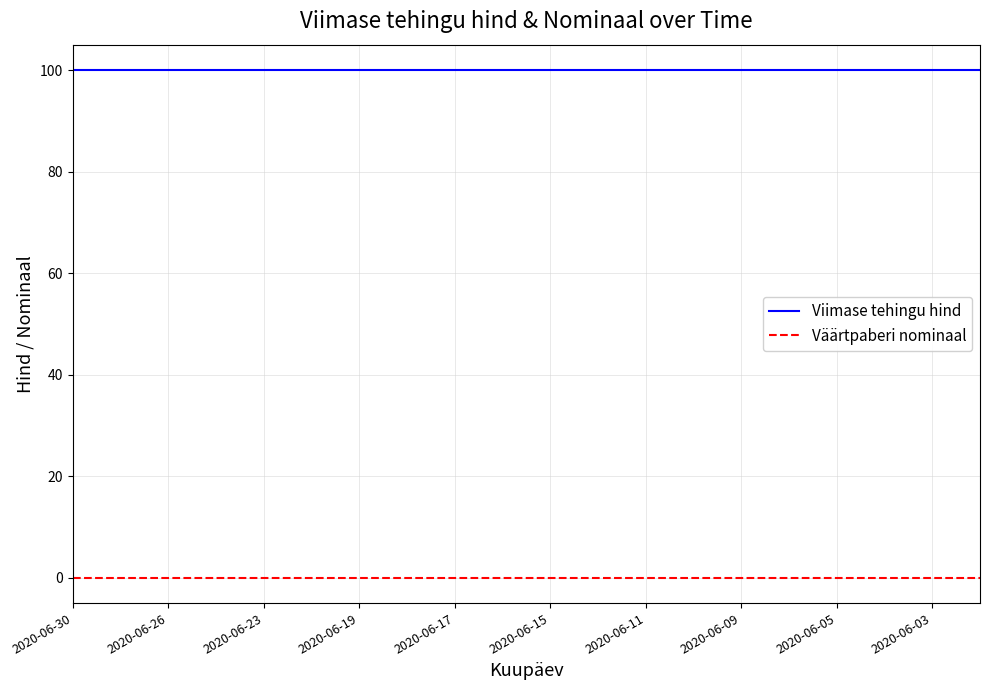

List the series in order of their peak value, lowest first.

Väärtpaberi nominaal, Viimase tehingu hind